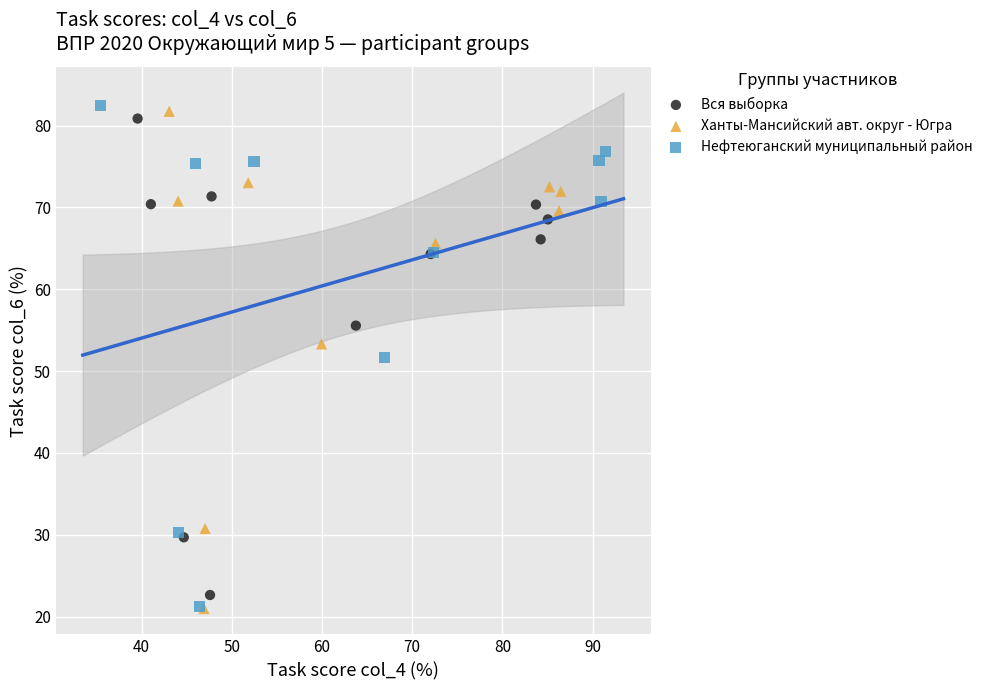

Which series has the largest Y range (max minus min)?

Нефтеюганский муниципальный район